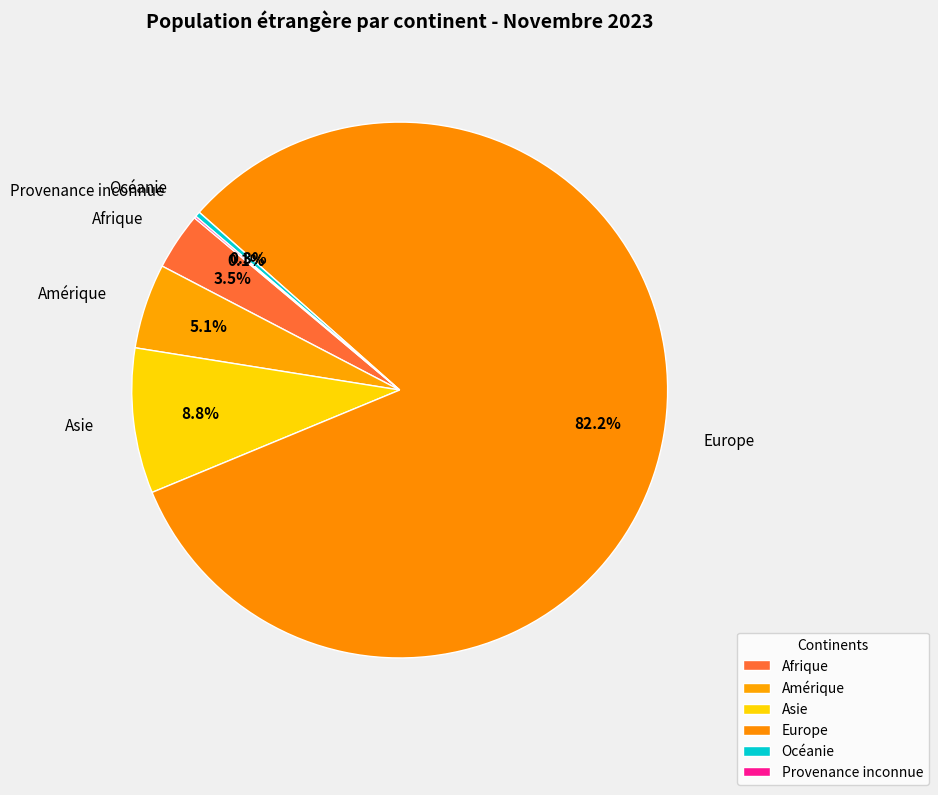

Which slice is the largest?

Europe